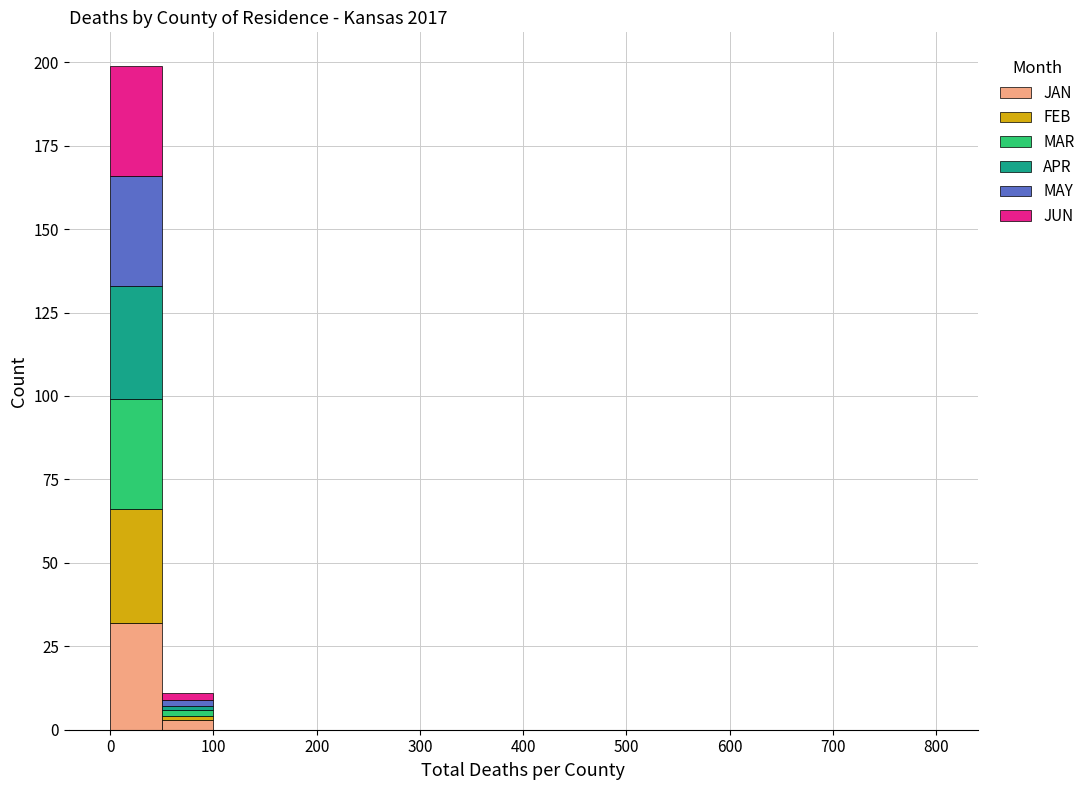

What is the total height of the stacked bar covering 0 to 50 on the x-axis? The values are not printed on the chart, so give them approximately, as read against the axis.

200